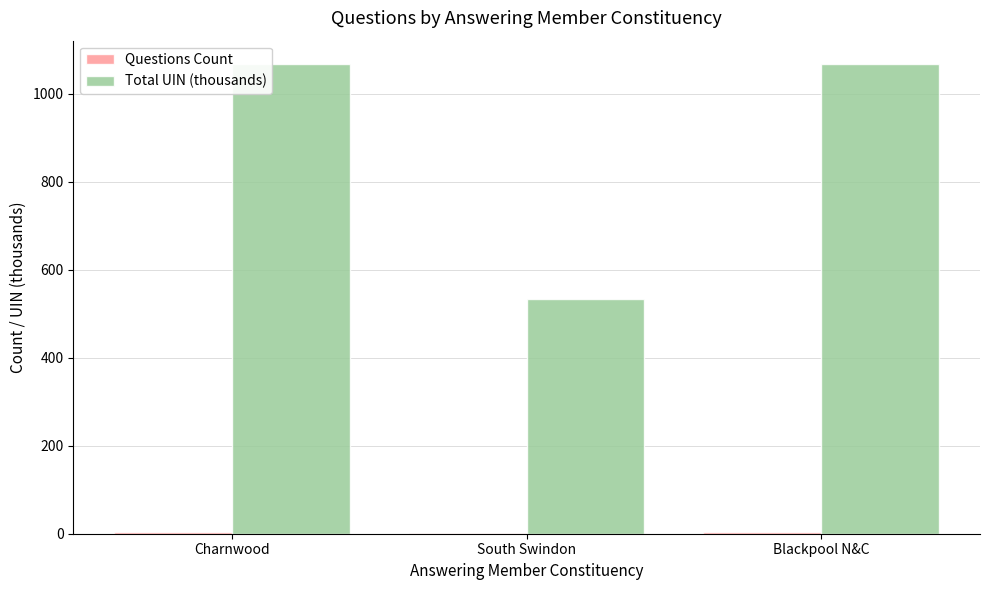

The value of Total UIN (thousands) at South Swindon is 721.2. True or false?

False